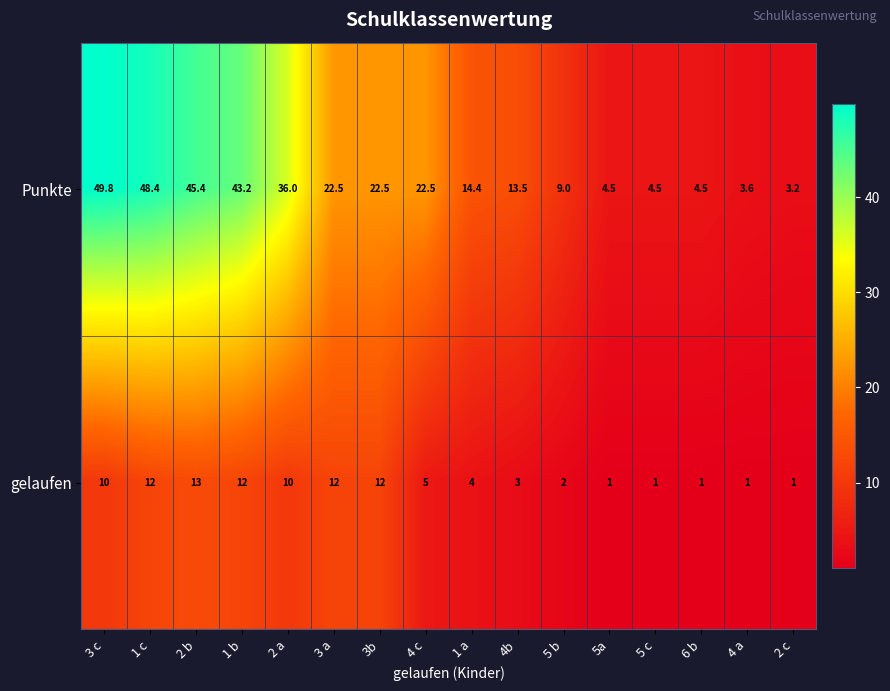

What is the spread (max minus min) of values at 6 b?

3.5